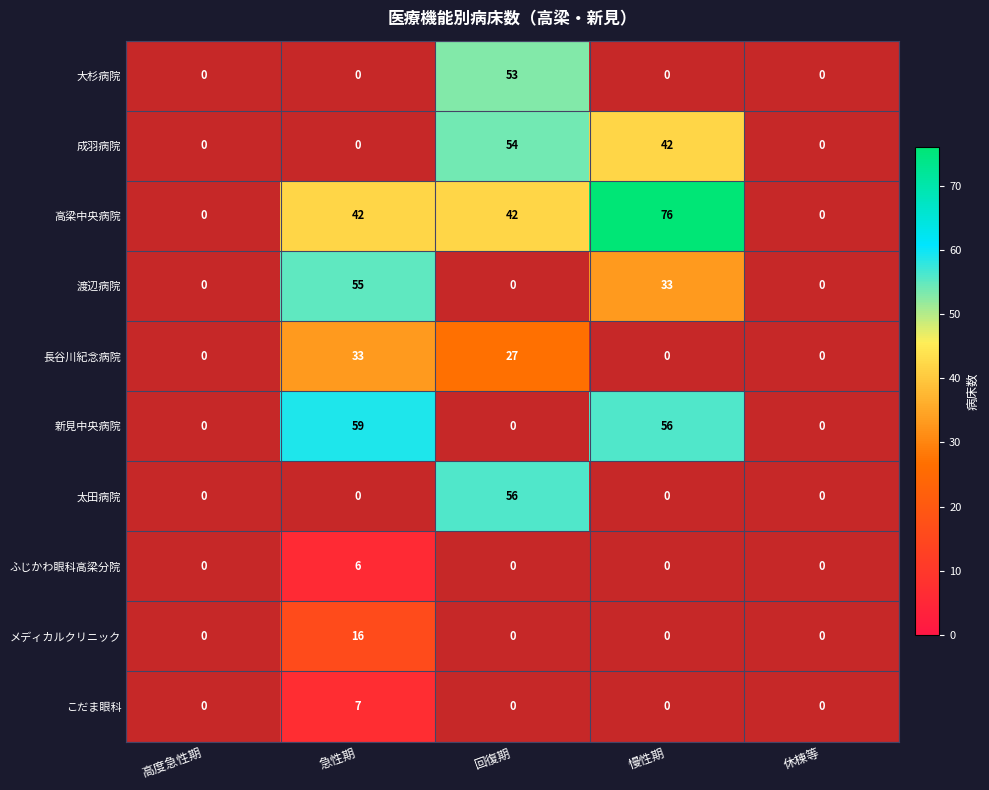

Which series has the largest total across all categories?

高梁中央病院